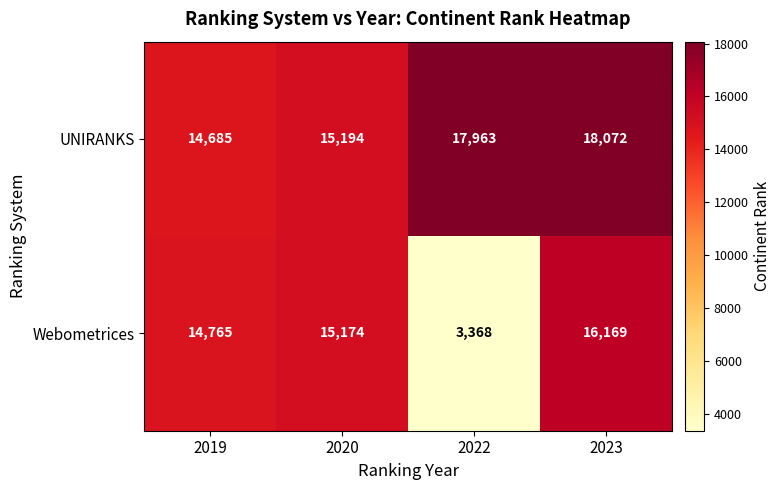

Which series changed the most between 2020 and 2022?

Webometrices